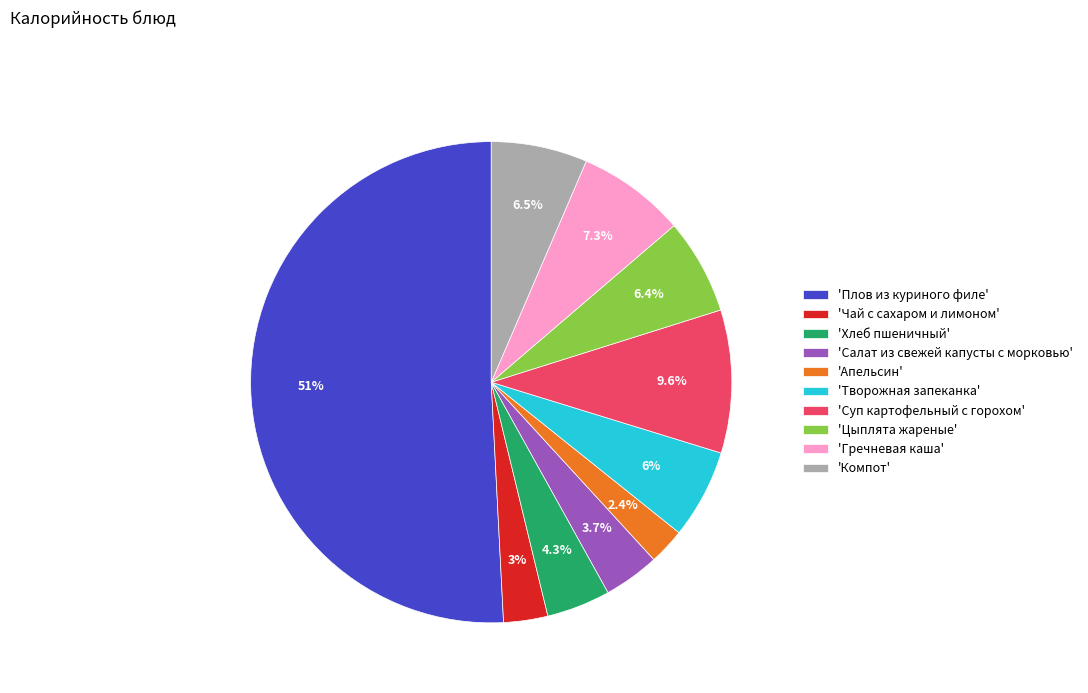

Which category has the biggest portion of the pie?

'Плов из куриного филе'